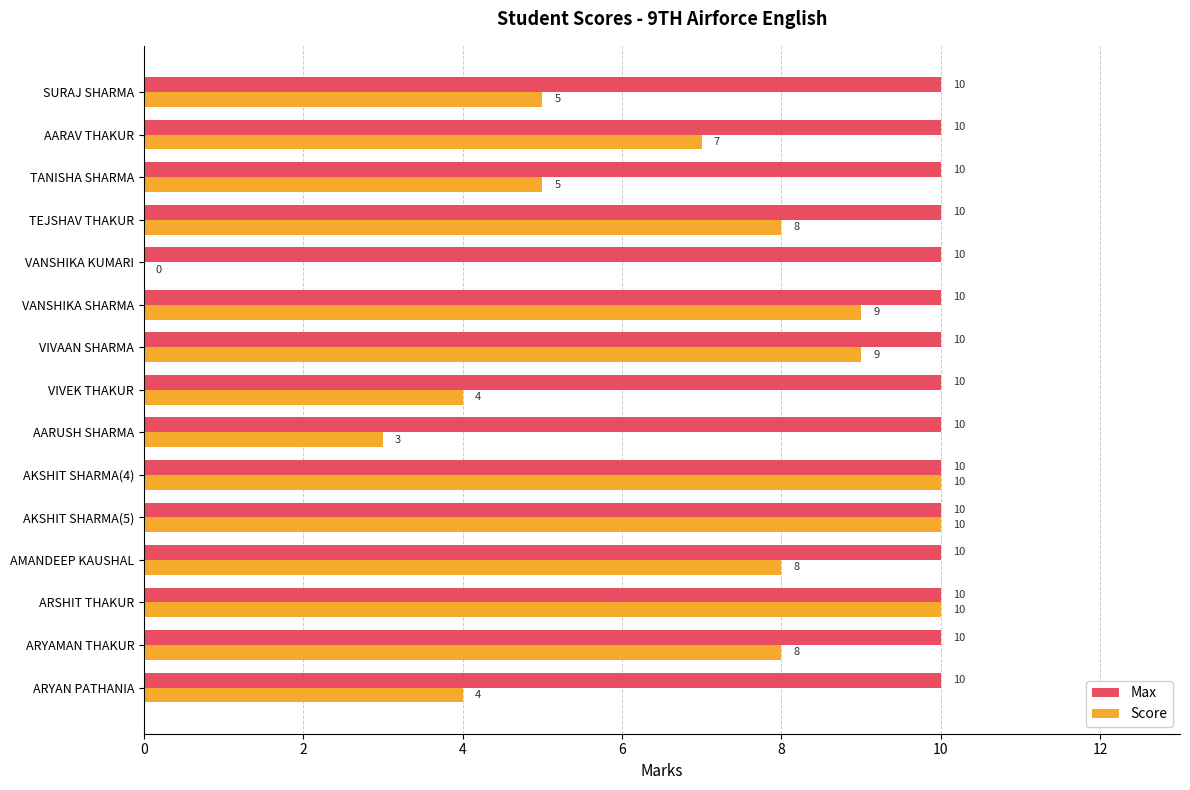

Which series changed the most between VANSHIKA SHARMA and VANSHIKA KUMARI?

Score